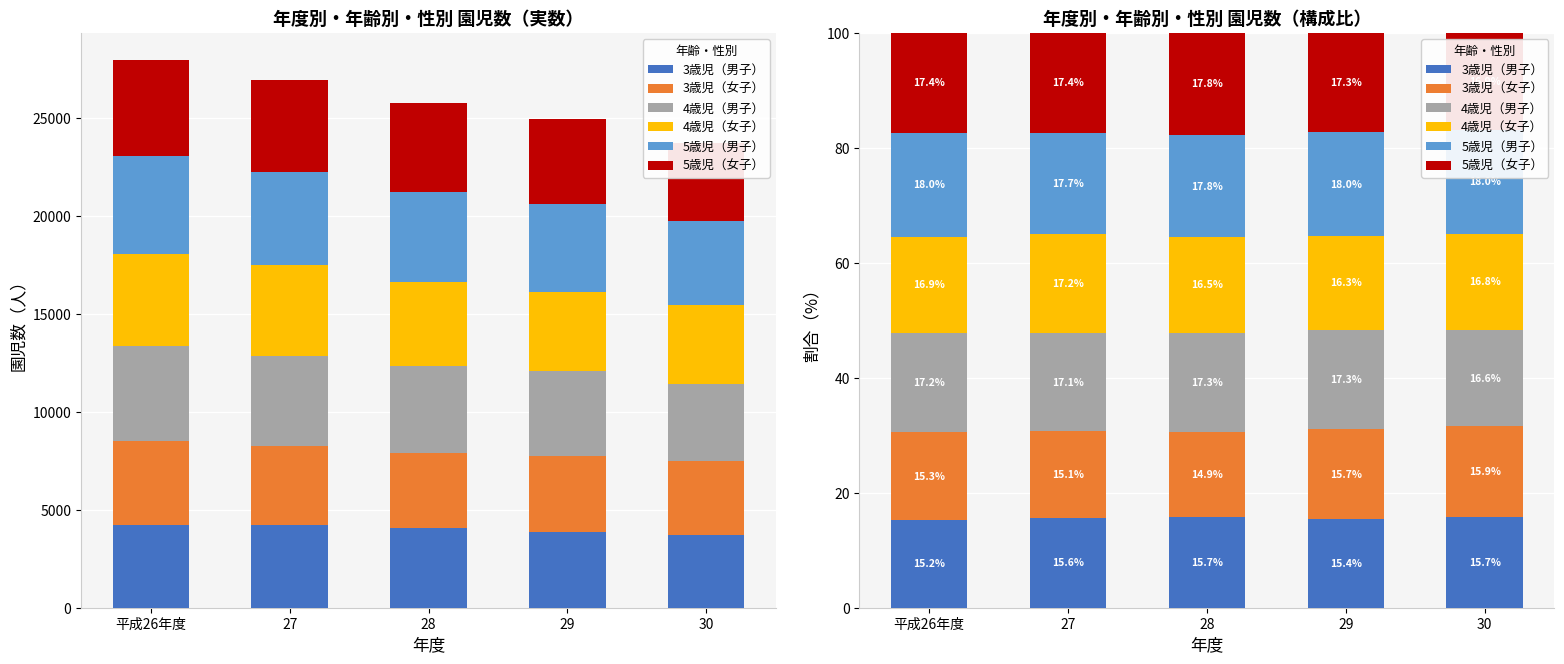

Which series changed the most between 29 and 30?

4歳児（男子）